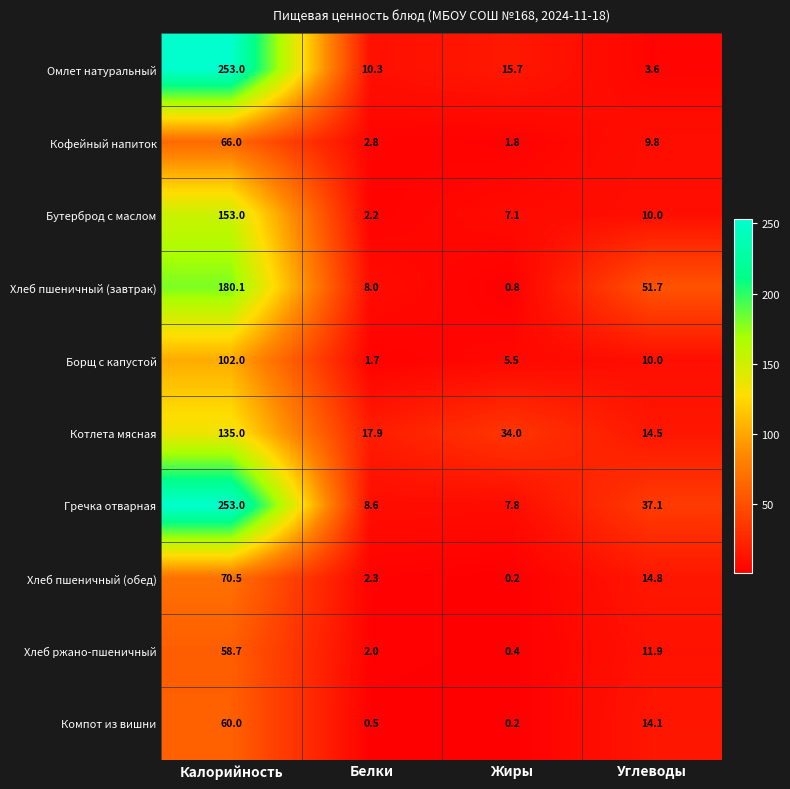

What is the spread (max minus min) of values at Углеводы?

48.1